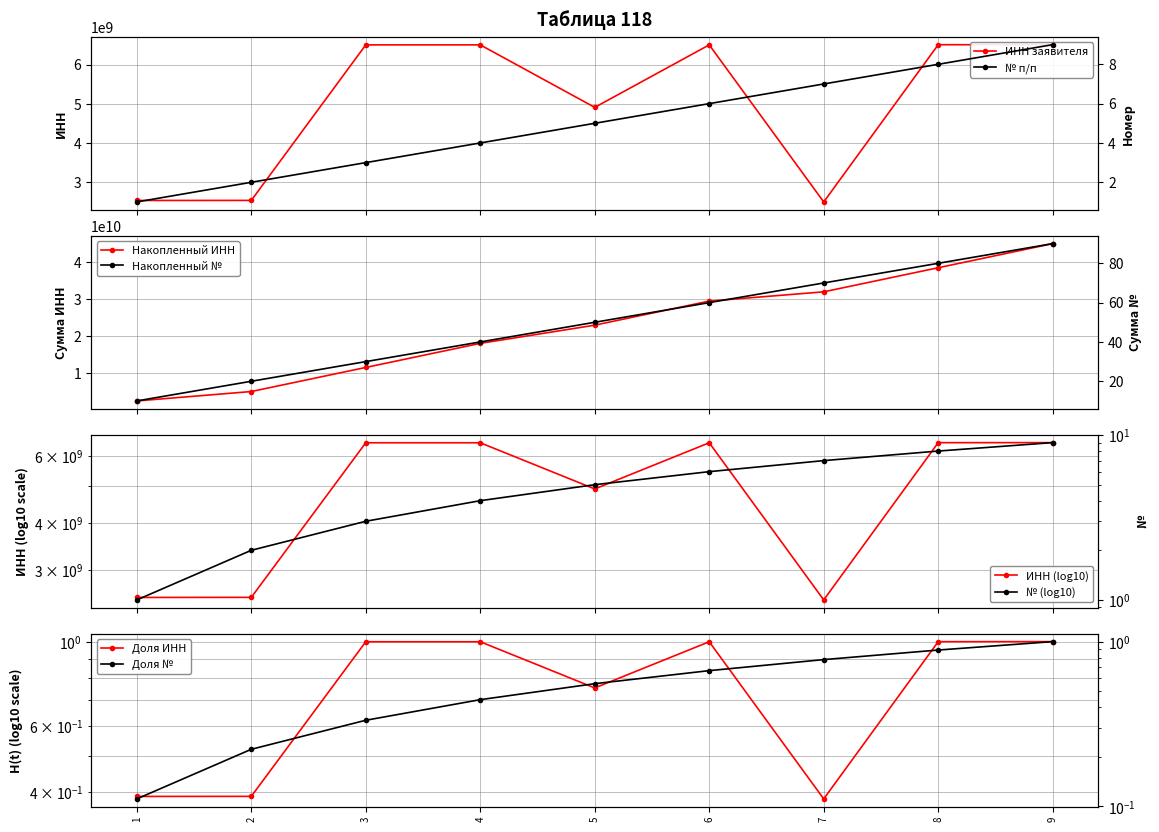

What is the difference between the second highest and second lowest values?

3966998171